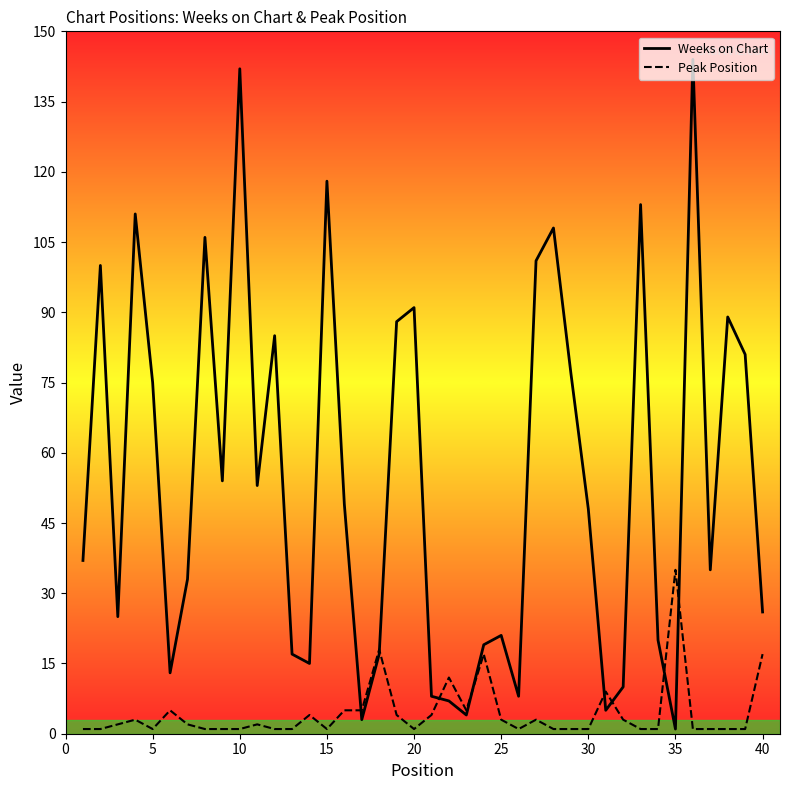

Is it true that Weeks on Chart equals 191 at 10?

False